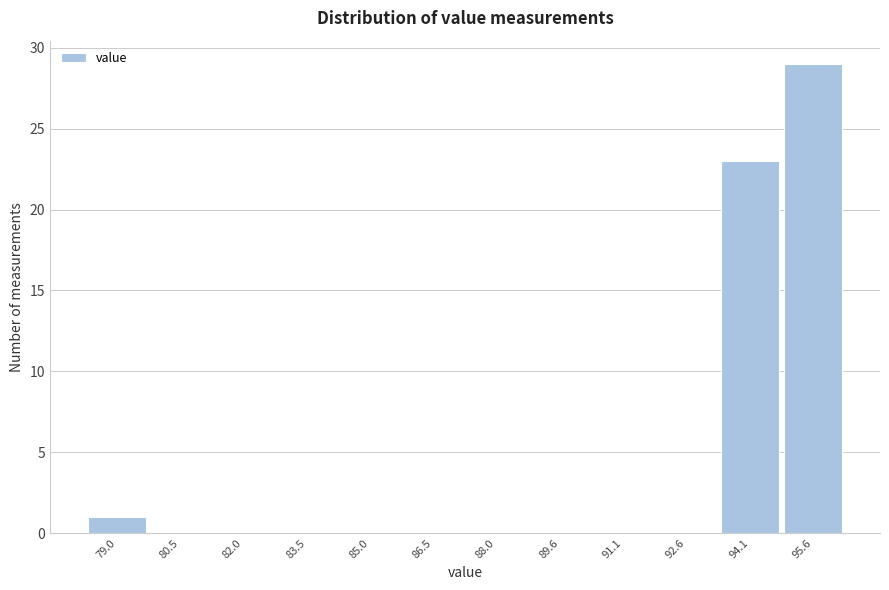

Reading left to right, extract all data points from this chart.

79.0=1	80.5=0	82.0=0	83.5=0	85.0=0	86.5=0	88.0=0	89.6=0	91.1=0	92.6=0	94.1=23	95.6=29